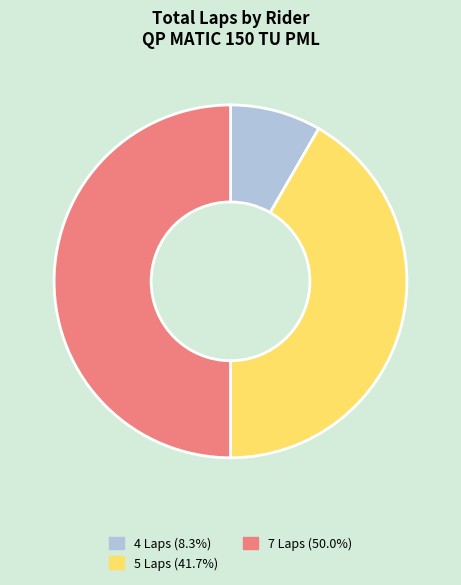

Count the number of slices in the pie.

3